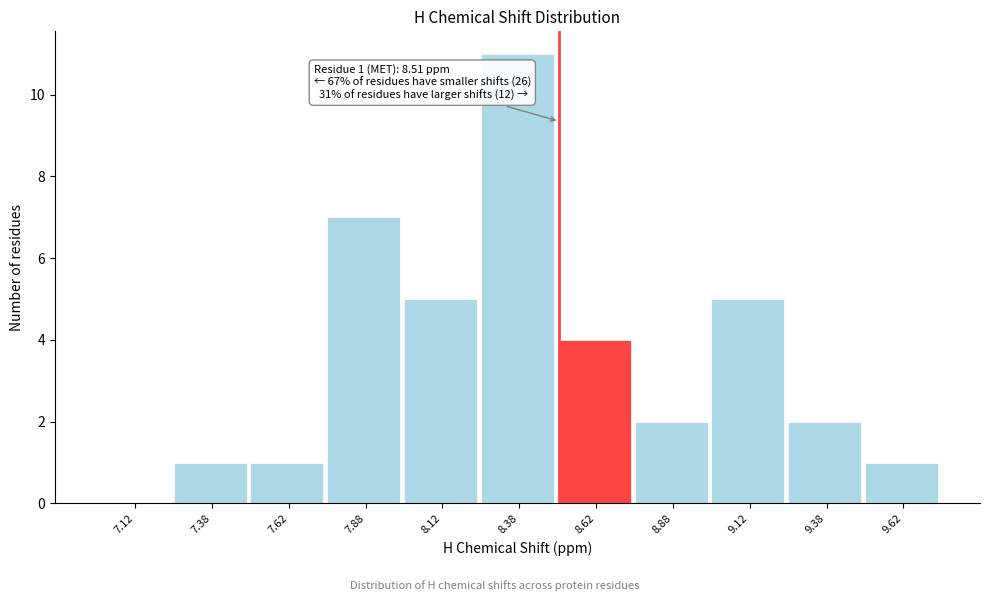

Which range on the x-axis has the tallest bar?

8.25 to 8.50